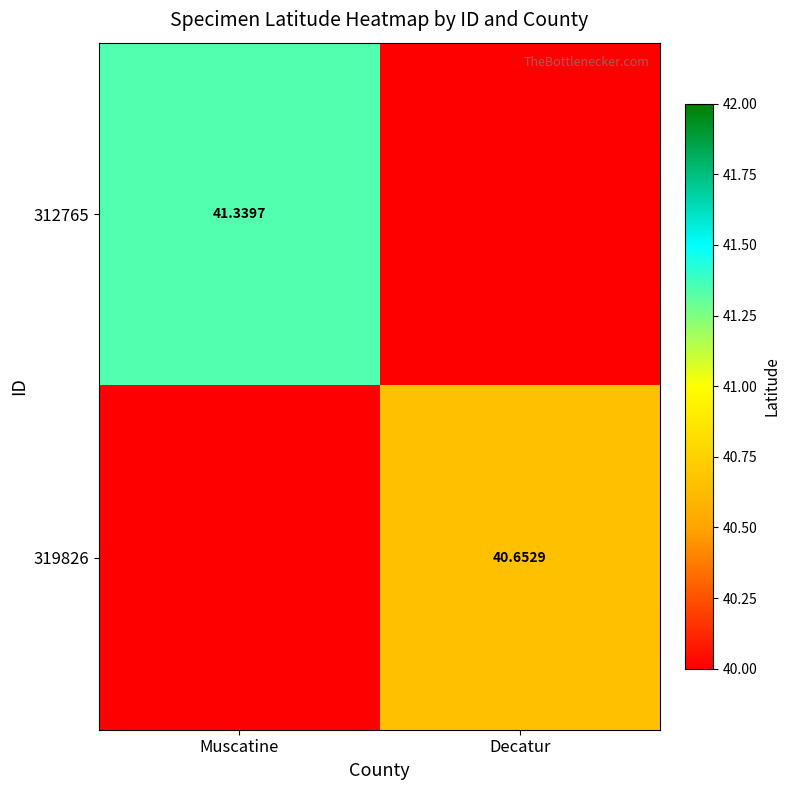

Is the value of 319826 at Decatur greater than the value of 312765 at Muscatine?

No